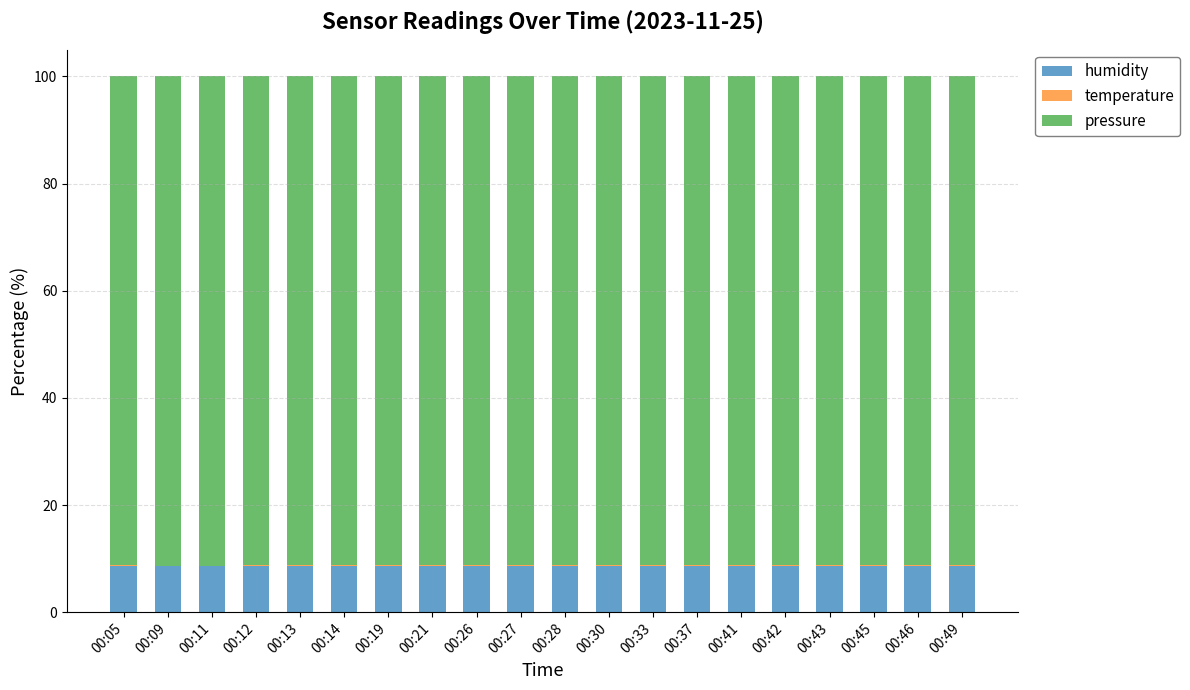

What is the highest value of the humidity series?

8.7